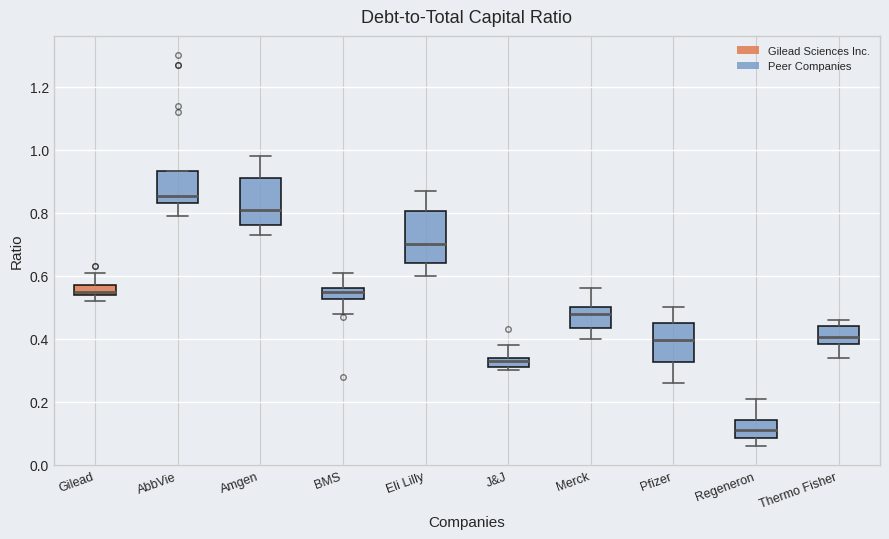

Where is the upper edge of the box for J&J on the y-axis? The values are not printed on the chart, so give them approximately, as read against the axis.

0.34